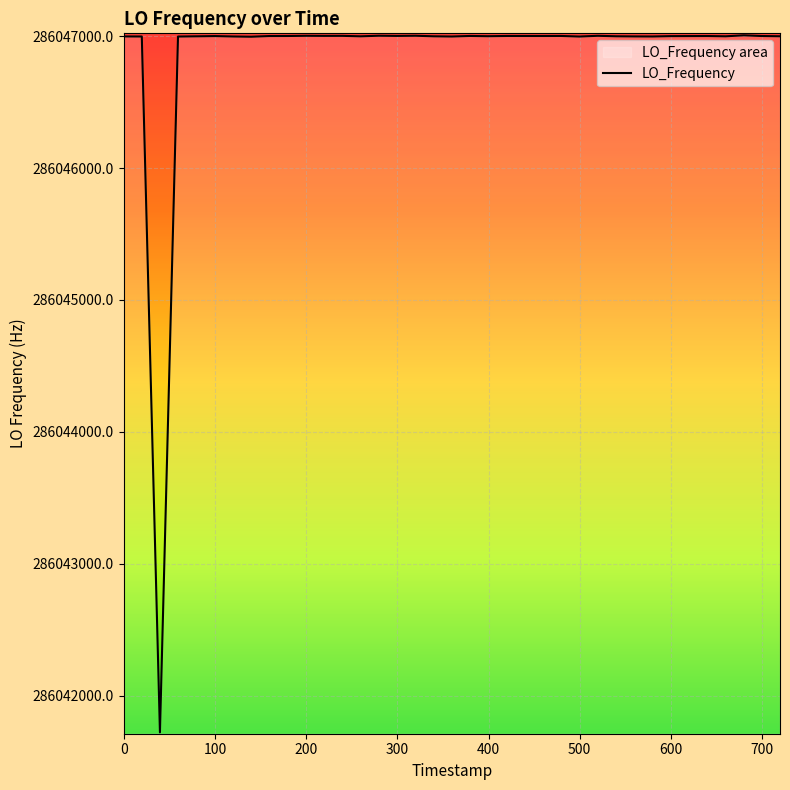

What is the greatest value displayed?

286047005.8